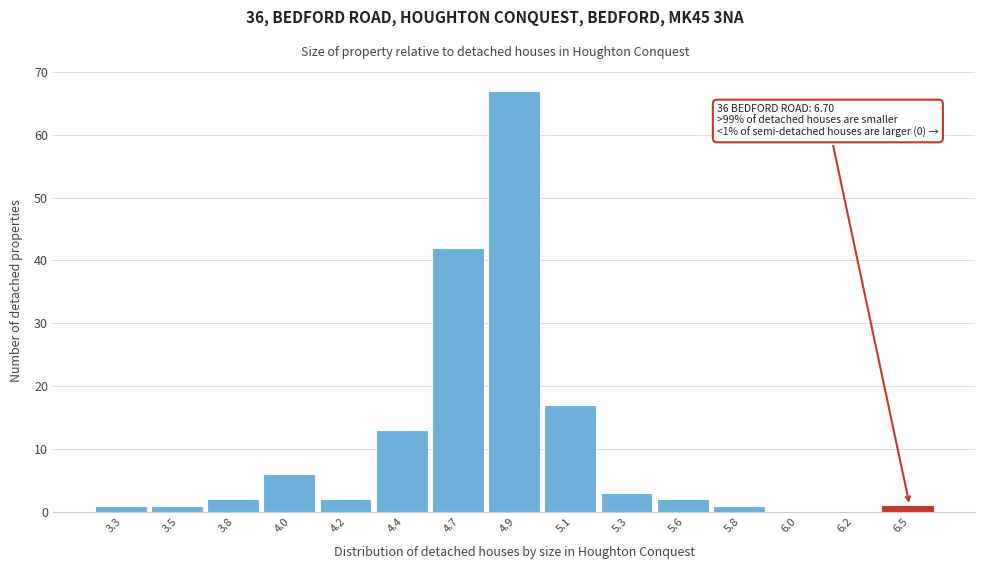

Reading right to left, what are all the values shown in this chart?

6.5=1	6.2=0	6.0=0	5.8=1	5.6=2	5.3=3	5.1=17	4.9=67	4.7=42	4.4=13	4.2=2	4.0=6	3.8=2	3.5=1	3.3=1